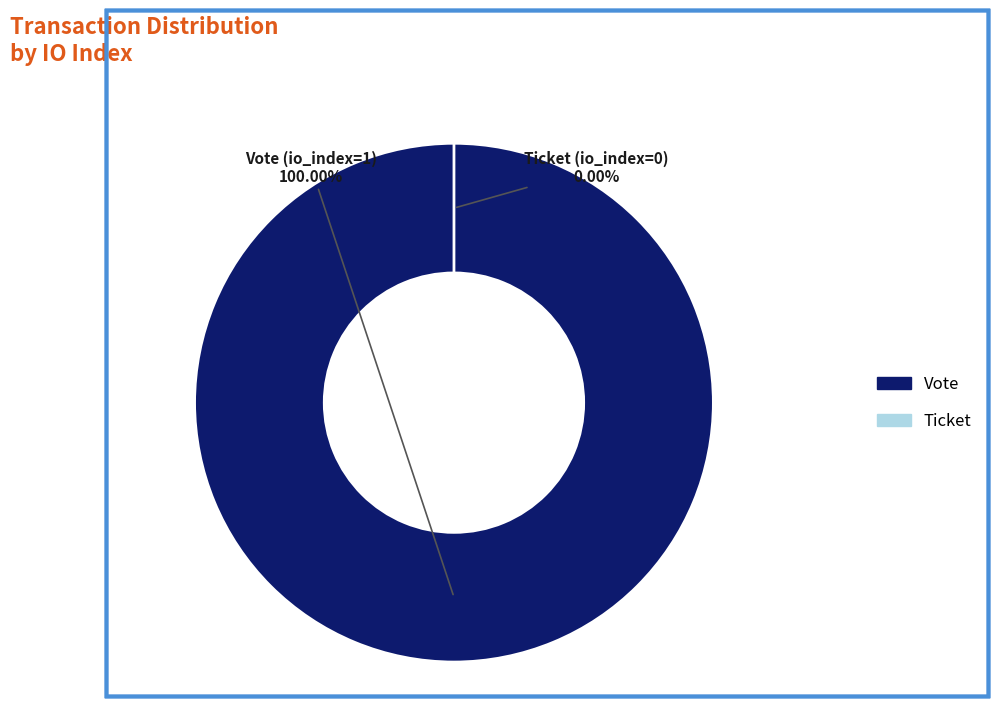

What is the total percentage of Ticket (io_index=0) and Vote (io_index=1)?

100.0%